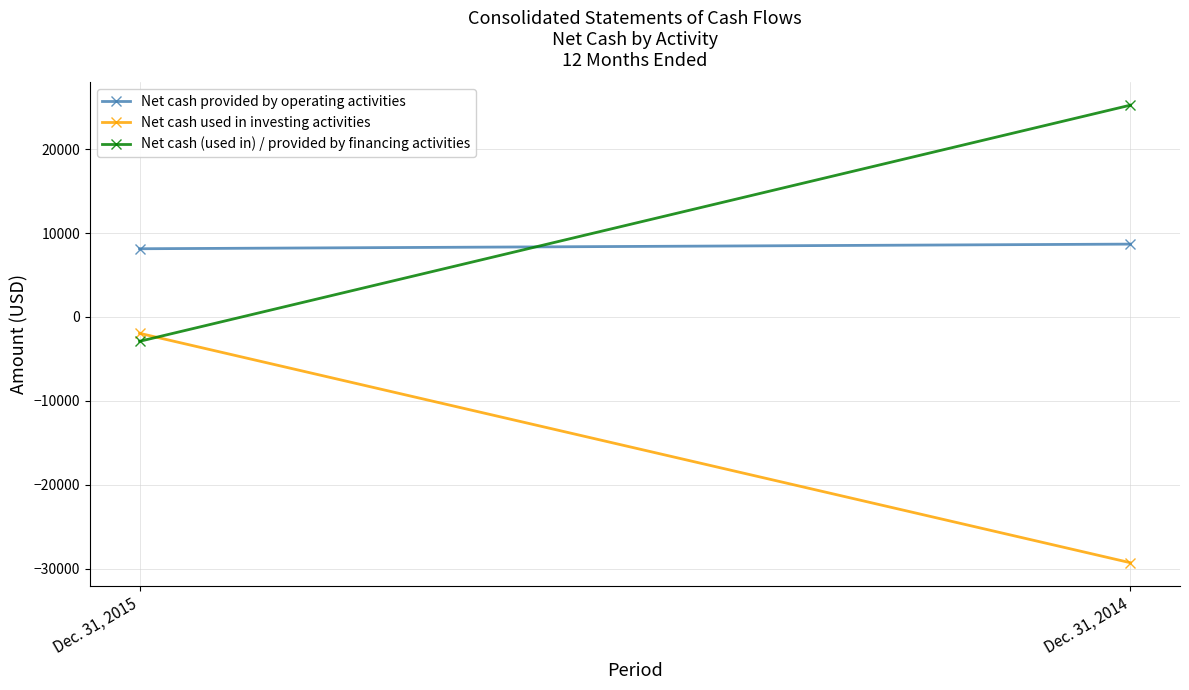

What are all the series names shown in the legend?

Net cash provided by operating activities, Net cash used in investing activities, Net cash (used in) / provided by financing activities